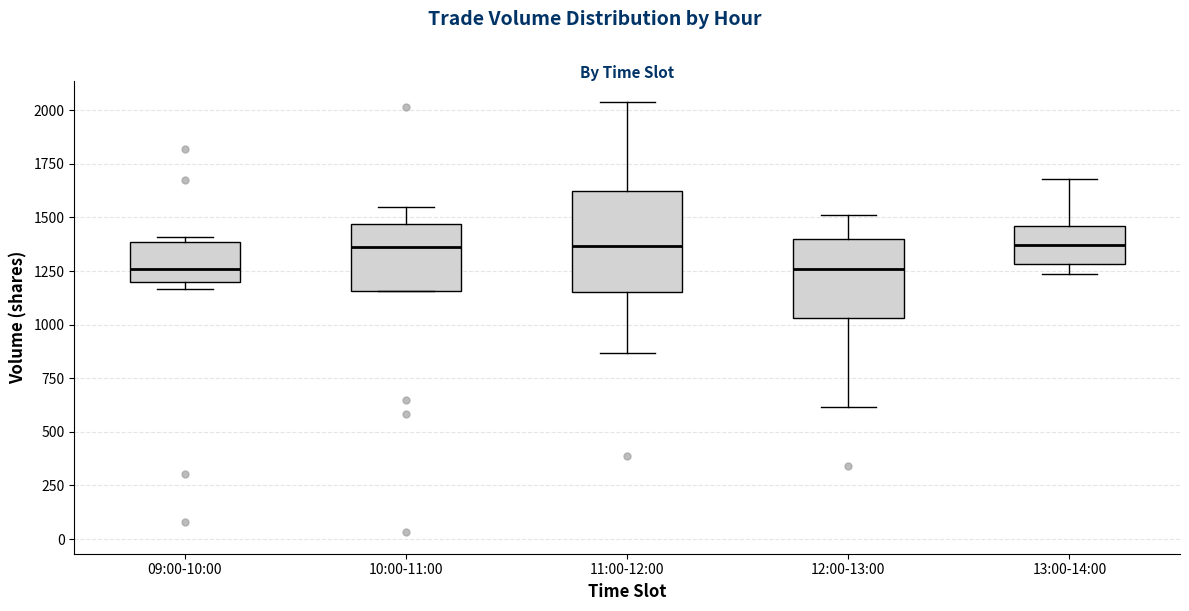

Reading left to right, transcribe this box plot: for each box, give where its median line is, the range the box spans, and where its two whiskers end, as read against the y-axis. The values are not printed on the chart, so give them approximately, as read against the axis.

09:00-10:00: median 1250, box 1200 to 1400, whiskers 1150 to 1400 (just above the box's upper edge)
10:00-11:00: median 1350, box 1150 to 1450, whiskers 1150 to 1550
11:00-12:00: median 1350, box 1150 to 1600, whiskers 850 to 2050
12:00-13:00: median 1250, box 1050 to 1400, whiskers 600 to 1500
13:00-14:00: median 1350, box 1300 to 1450, whiskers 1250 to 1700